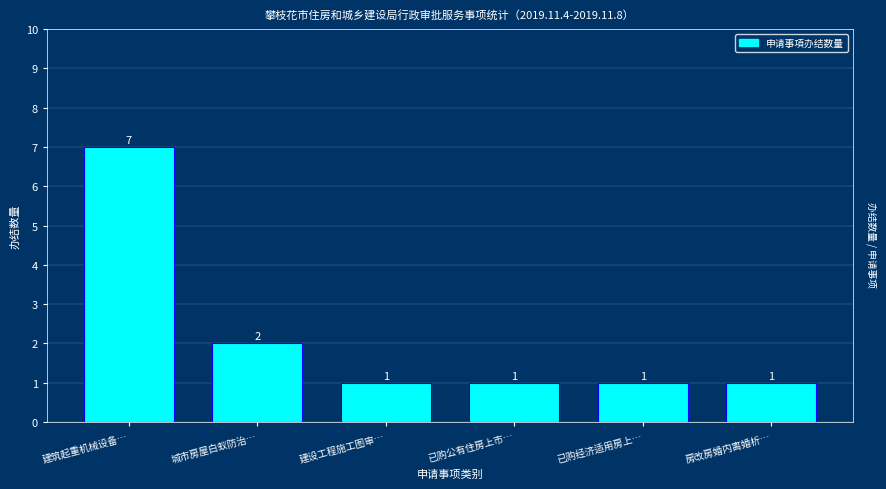

Reading left to right, list all the values displayed in this chart.

建筑起重机械设备…=7	城市房屋白蚁防治…=2	建设工程施工图审…=1	已购公有住房上市…=1	已购经济适用房上…=1	房改房婚内离婚析…=1